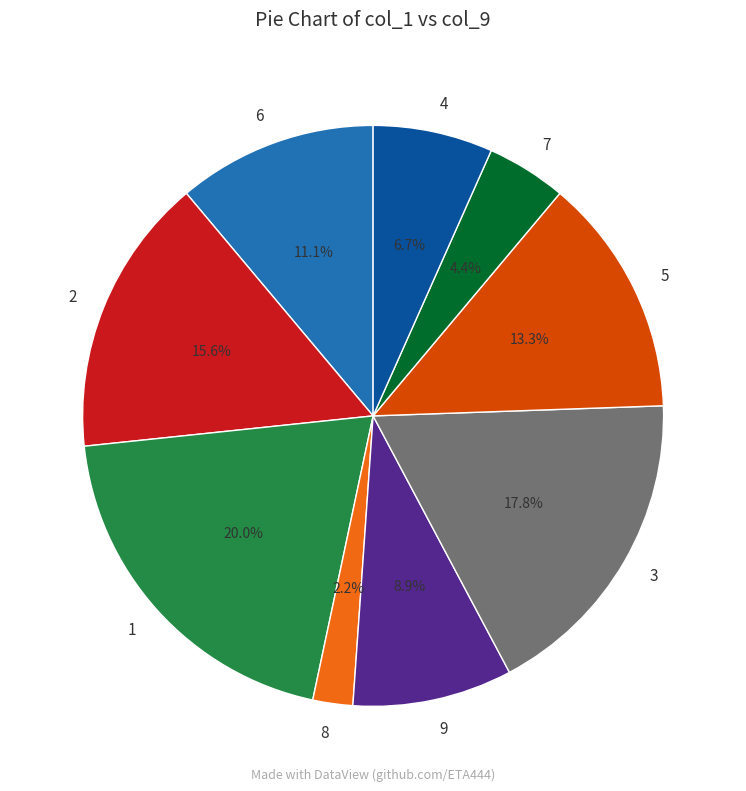

What percentage is the 7 slice, to the nearest percent?

4%